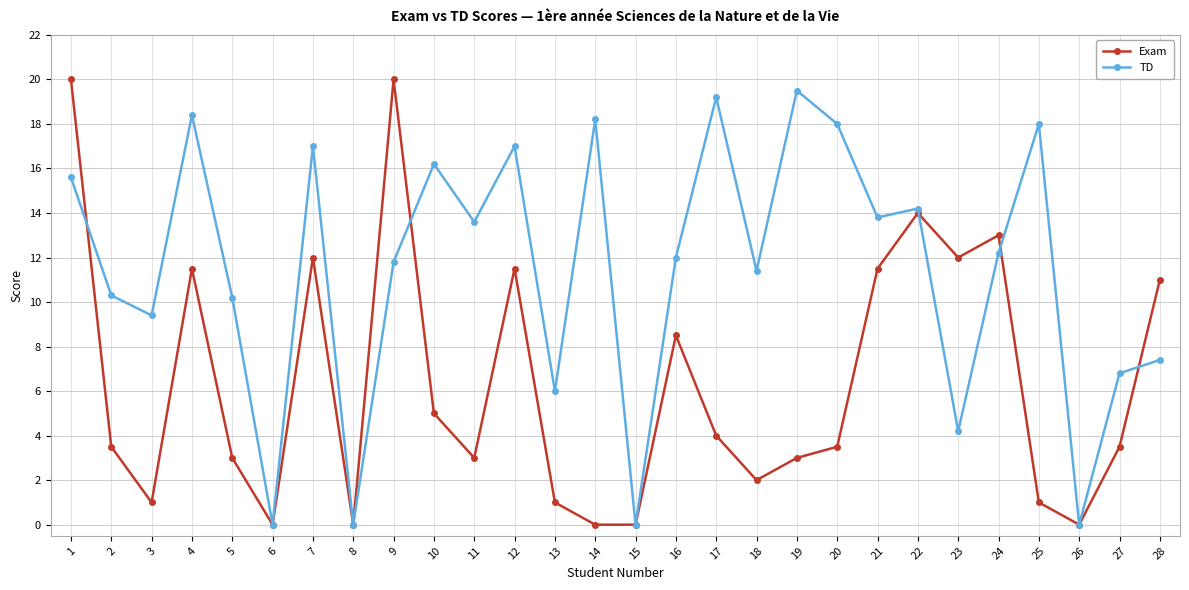

The value of Exam at 1 is 30.8. True or false?

False